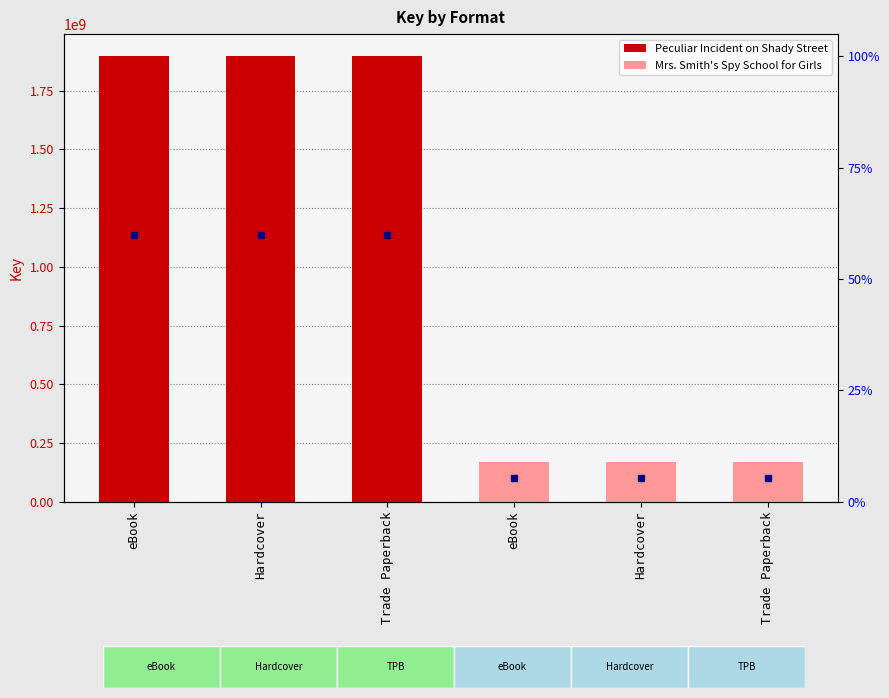

Reading left to right, extract all data points from this chart.

Peculiar Incident on Shady Street: eBook=1896397999	Hardcover=1896397999	Trade Paperback=1896397999
Mrs. Smith's Spy School for Girls: eBook=169137835	Hardcover=169137835	Trade Paperback=169137835